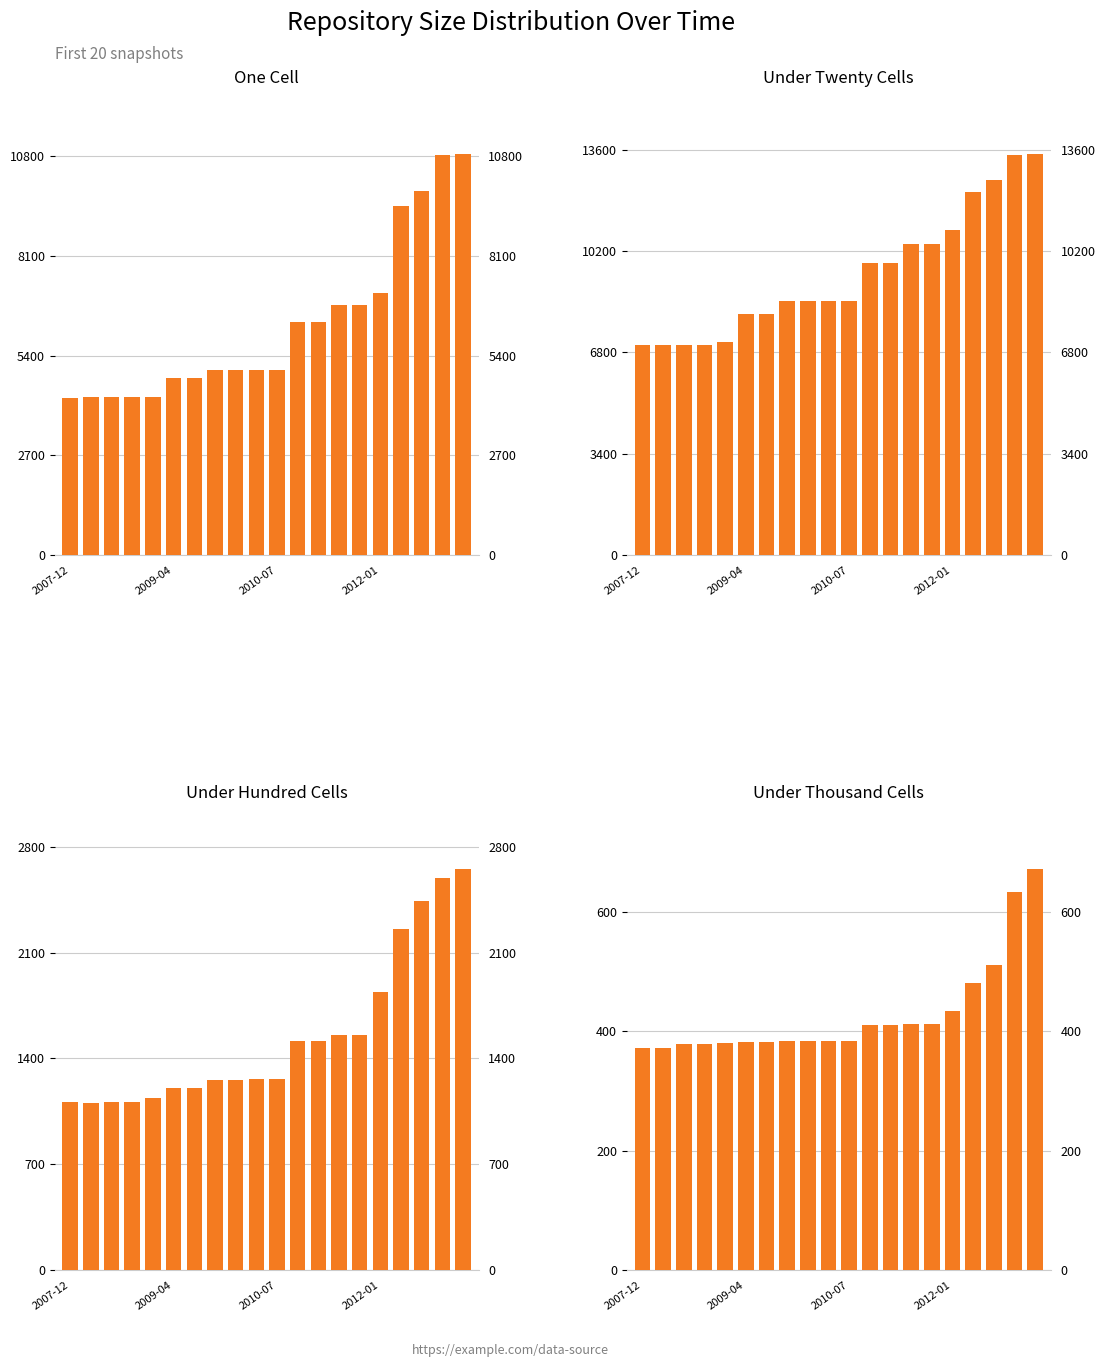

What is the sum of the Under Twenty Cells values at 5 and 9?

16626